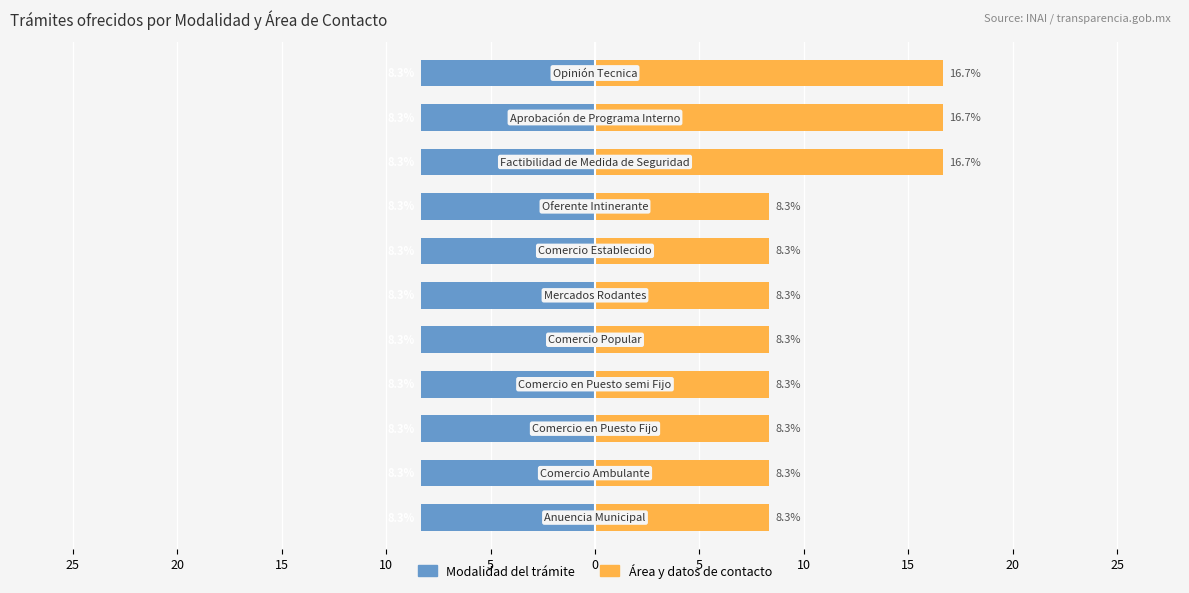

Which series changed the most between 20 and 25?

Modalidad del trámite